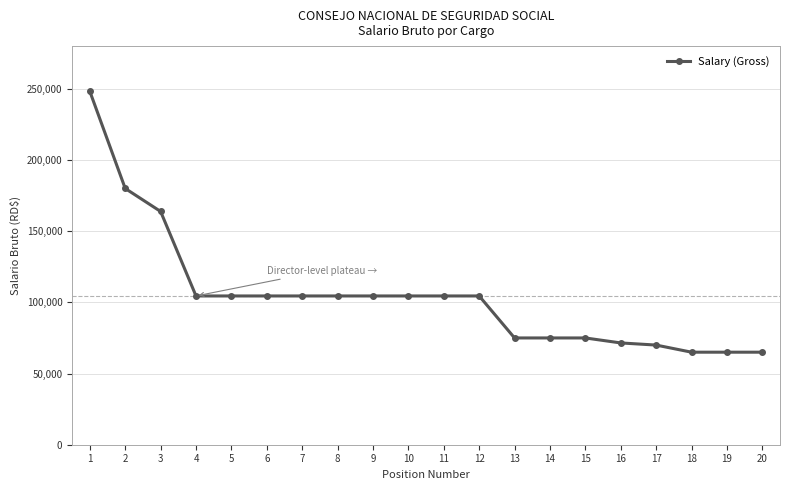

What is the difference between the second highest and minimum values?

115000